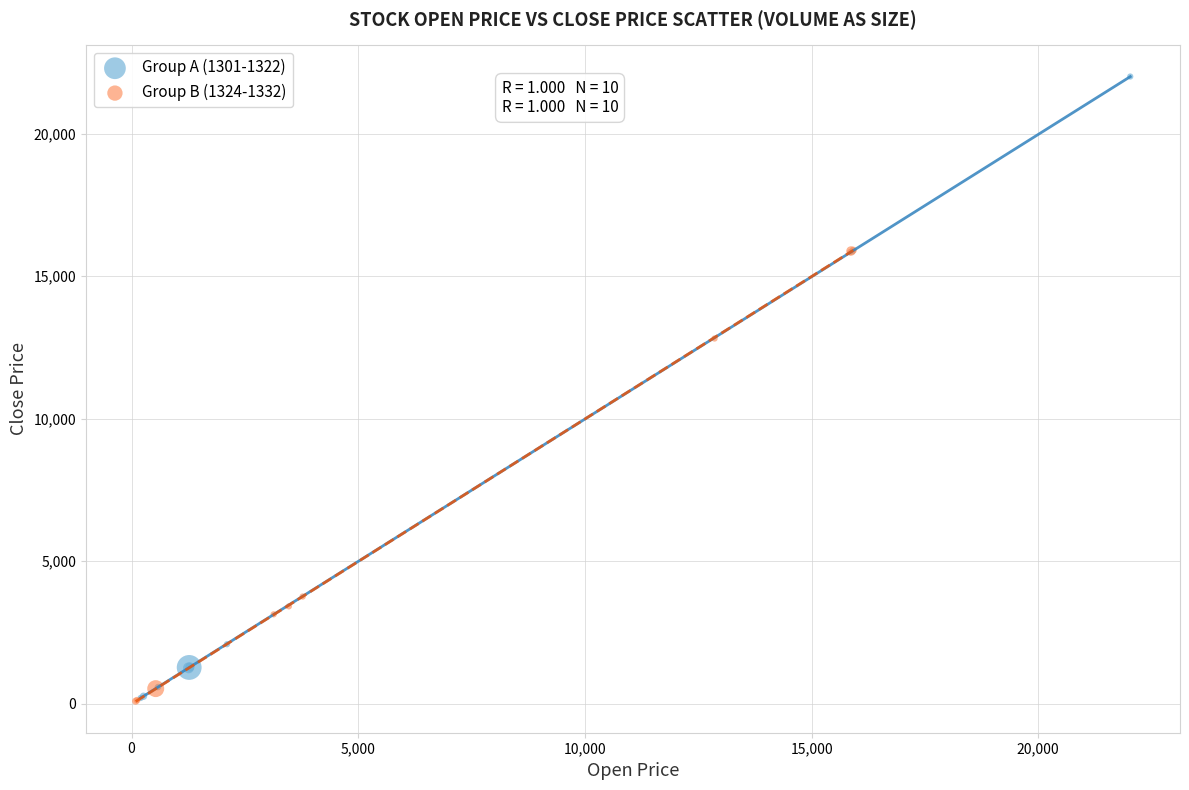

Which series contains the highest Y value?

Group A (1301-1322)